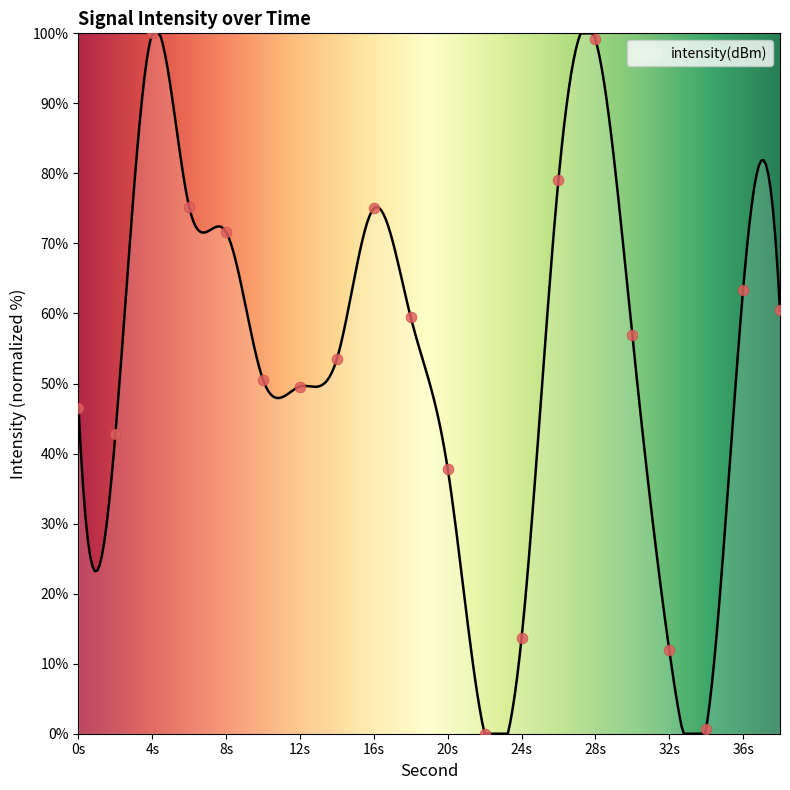

What is the change in value from 20s to 24s?

-24.2